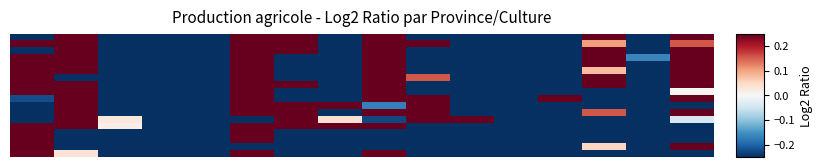

Count the number of data series in this chart.

18